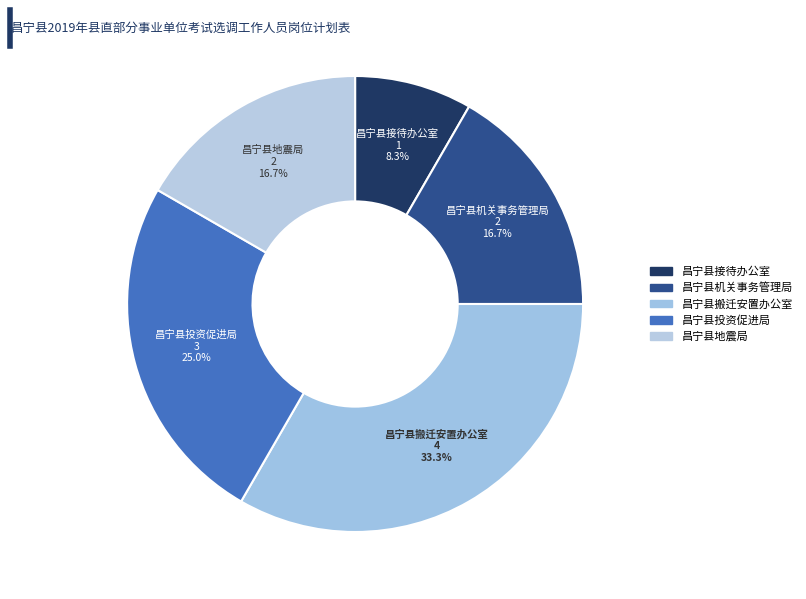

How many slices are in this pie chart?

5